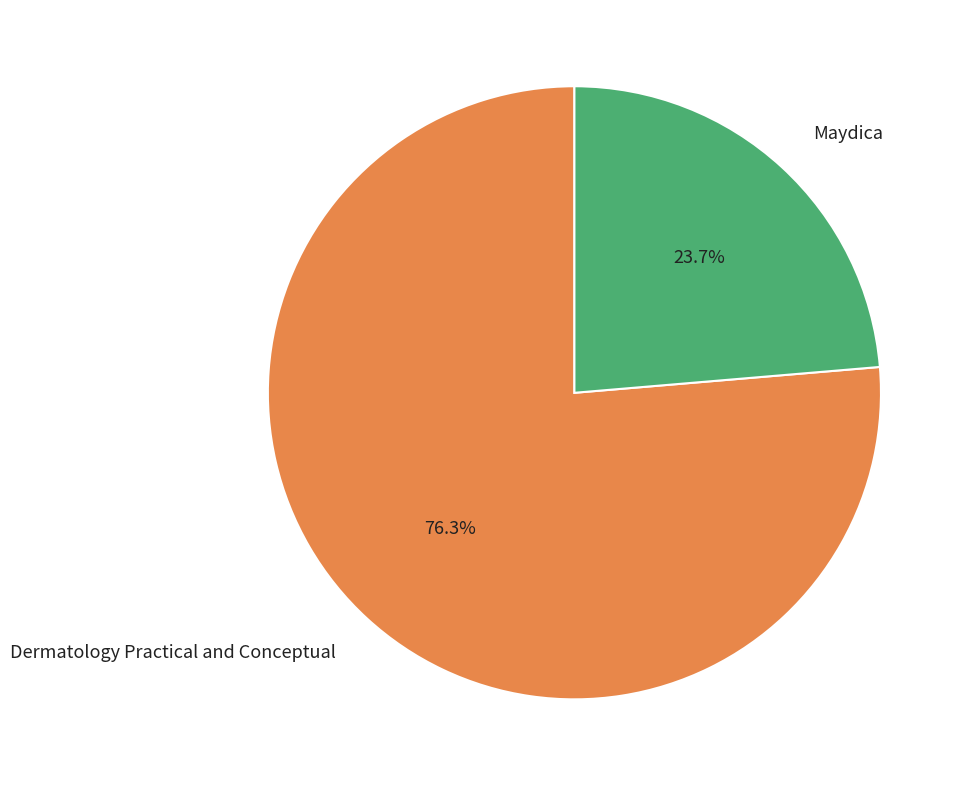

The Maydica slice represents 24% of the pie. True or false?

True